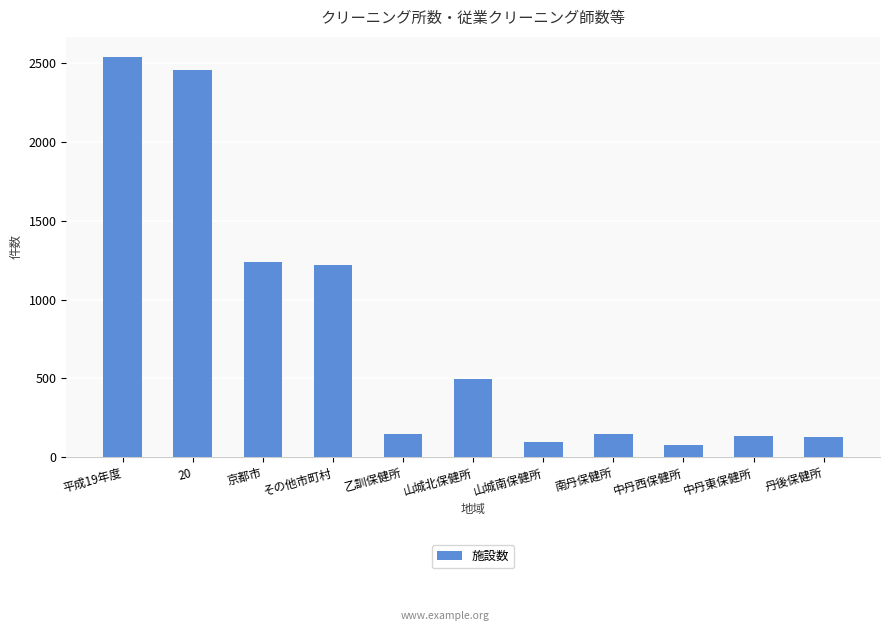

What is the label of the 4th bar from the right?

南丹保健所